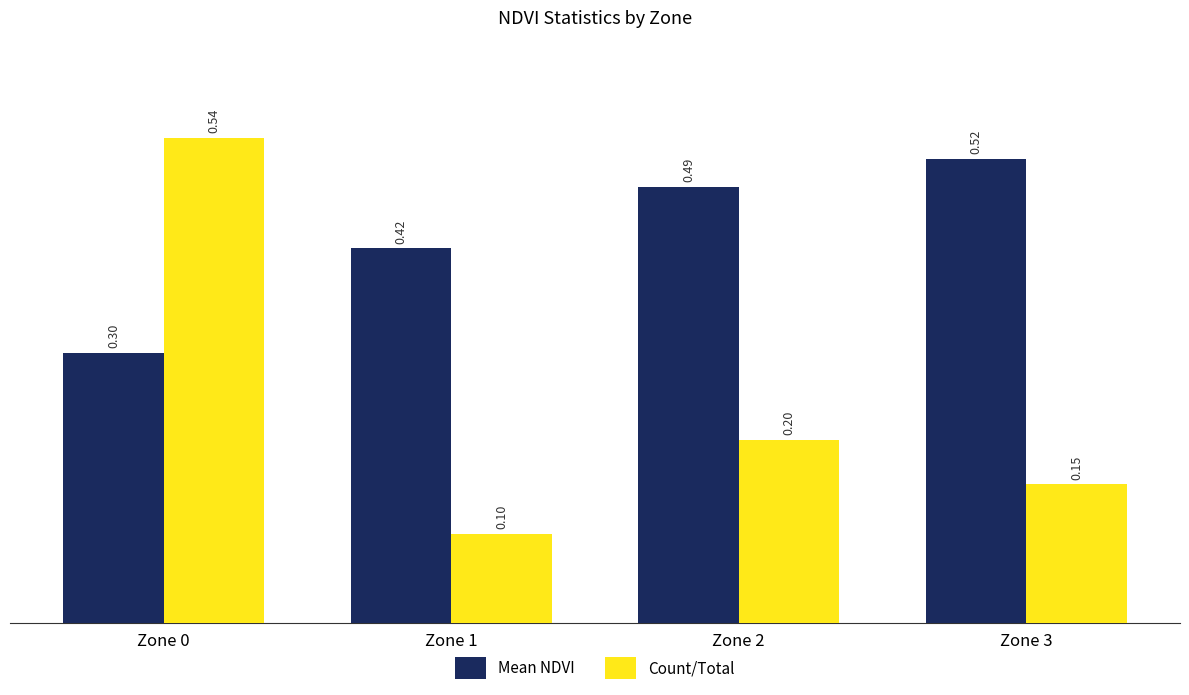

The Mean NDVI series shows 0.3 at Zone 2. True or false?

False